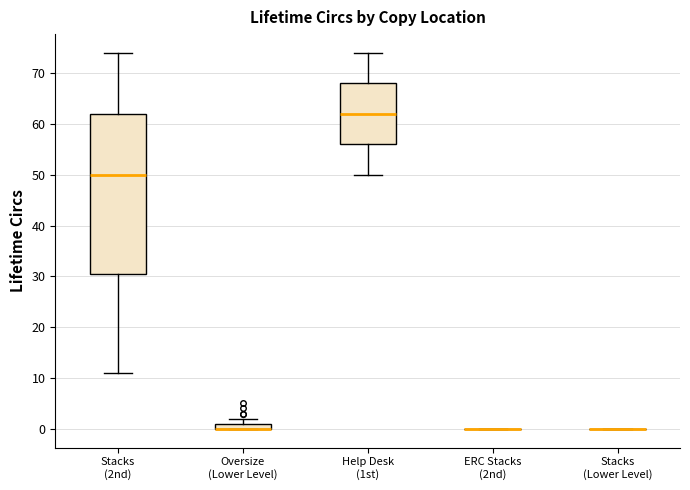

Comparing the boxes themselves (not the whiskers), which one is the tallest?

Stacks (2nd)